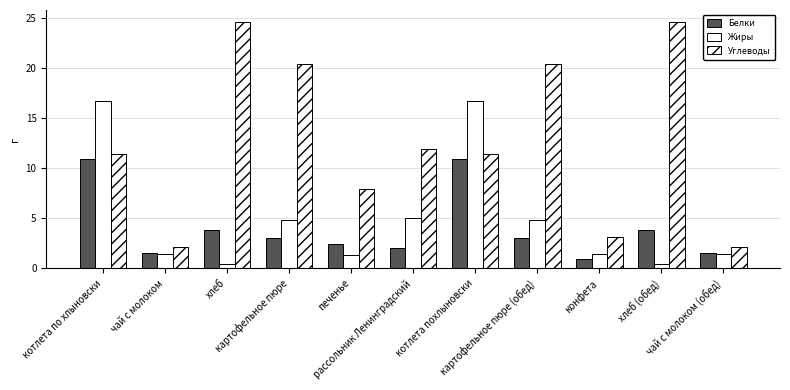

At which label is Белки closest to 5?

хлеб